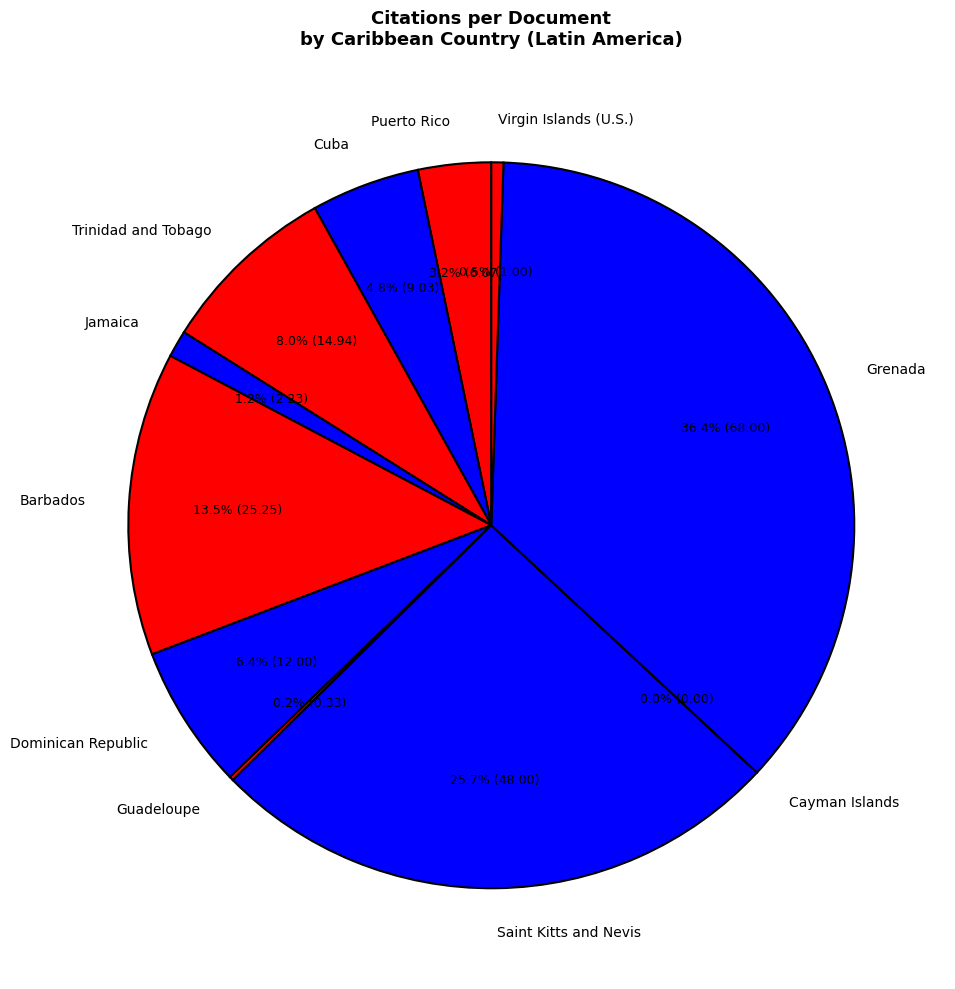

How many slices are in this pie chart?

11